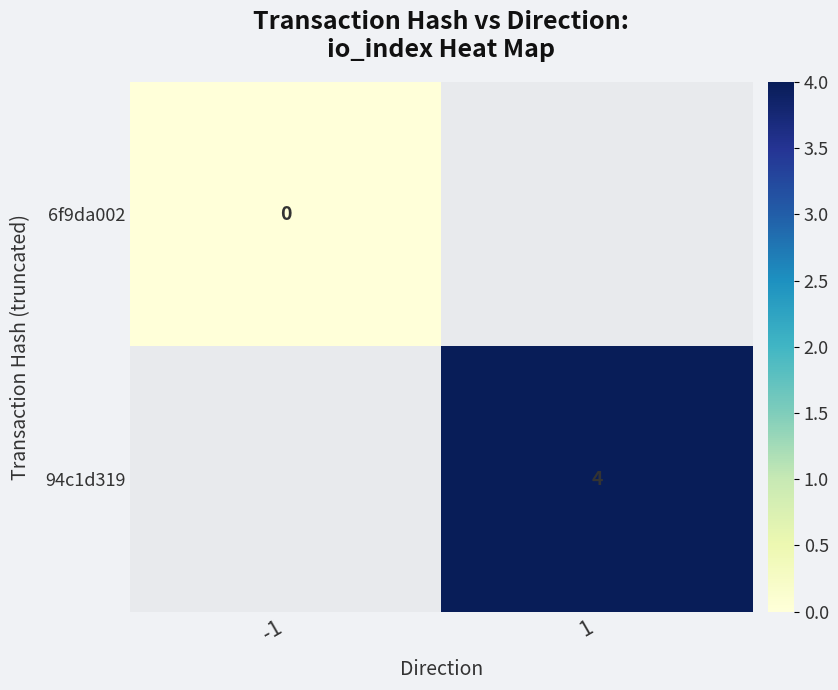

The value of 94c1d319 at 1 is 5. True or false?

False